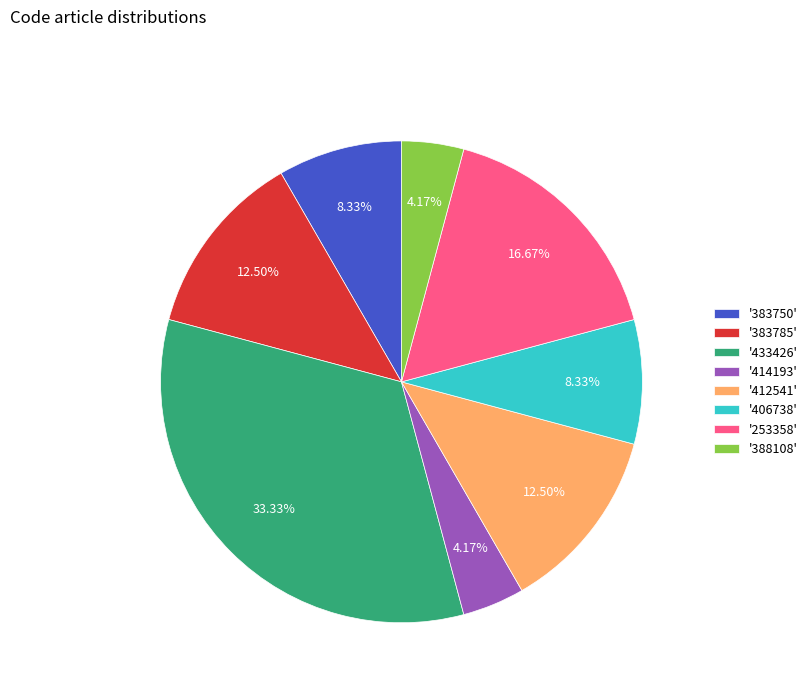

Do '388108' and '383785' together represent more than half of the pie?

No